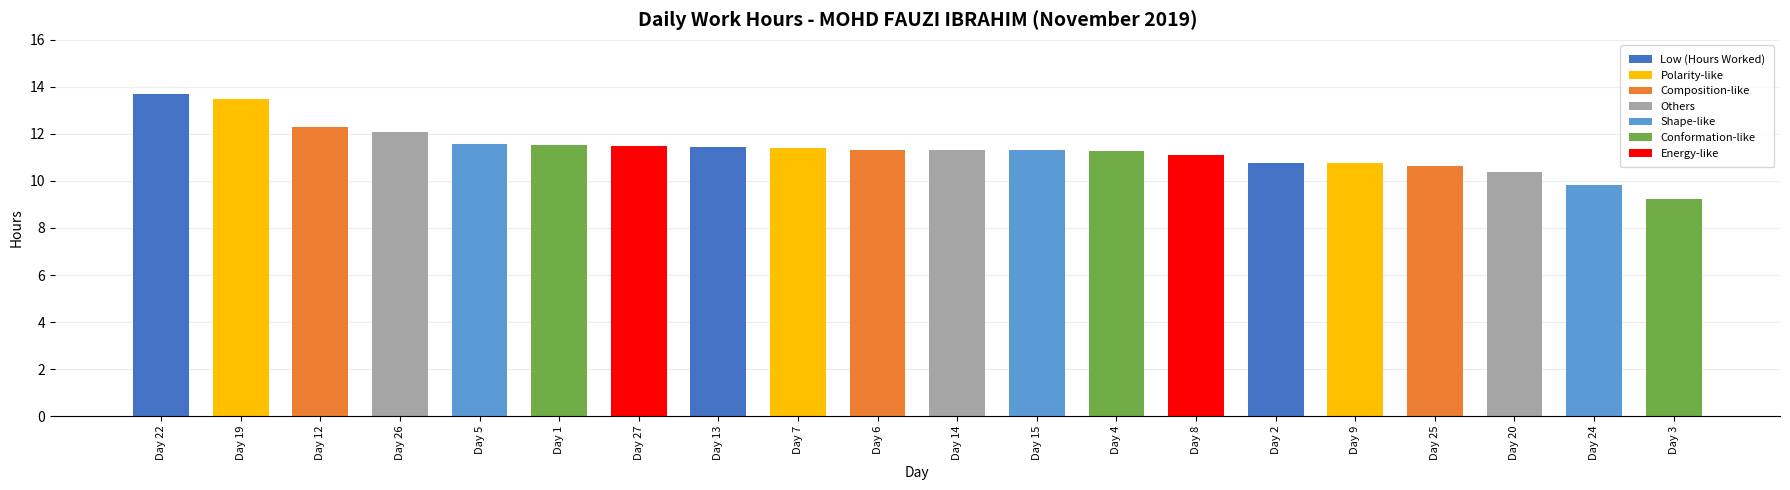

What is the change in value from Day 26 to Day 1?

-0.6